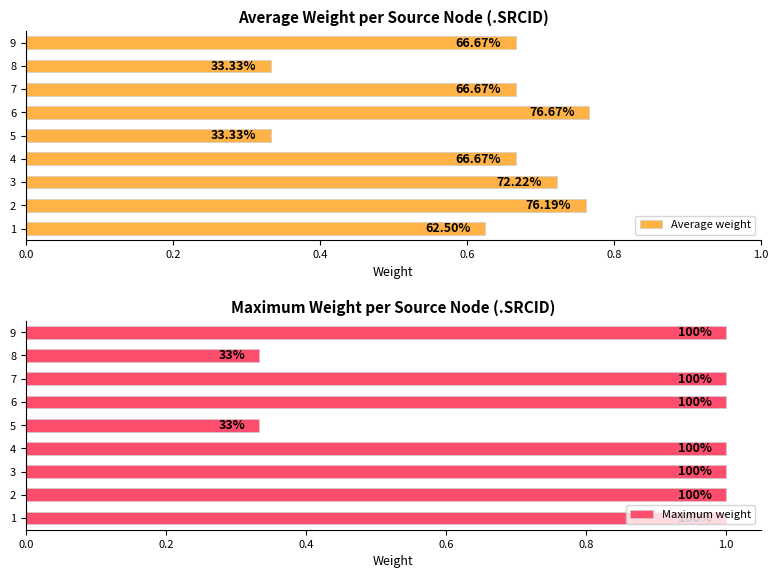

Rank the series by their maximum value, from highest to lowest.

Maximum weight, Average weight